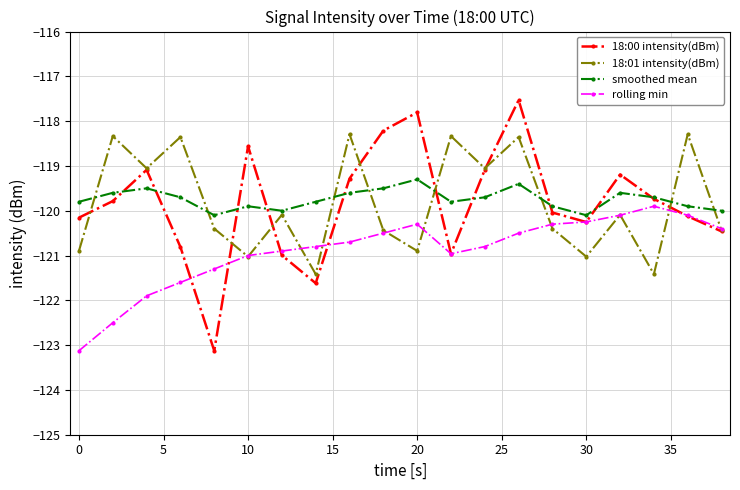

After their last crossing, which series has the higher values: smoothed mean or 18:01 intensity(dBm)?

smoothed mean